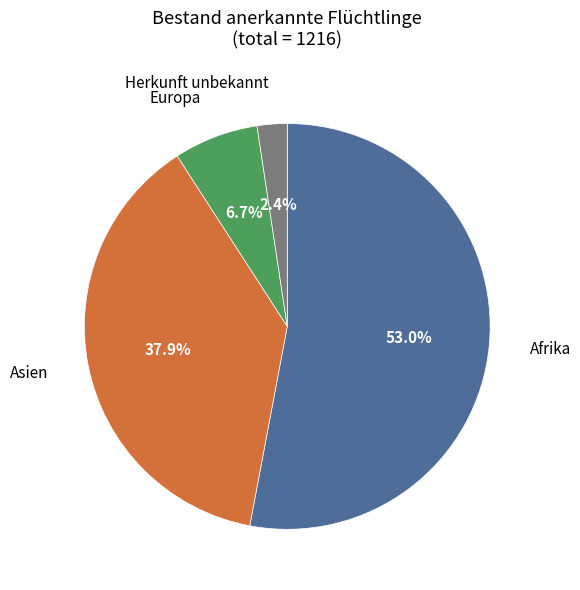

To the nearest percent, what portion does Asien represent?

38%